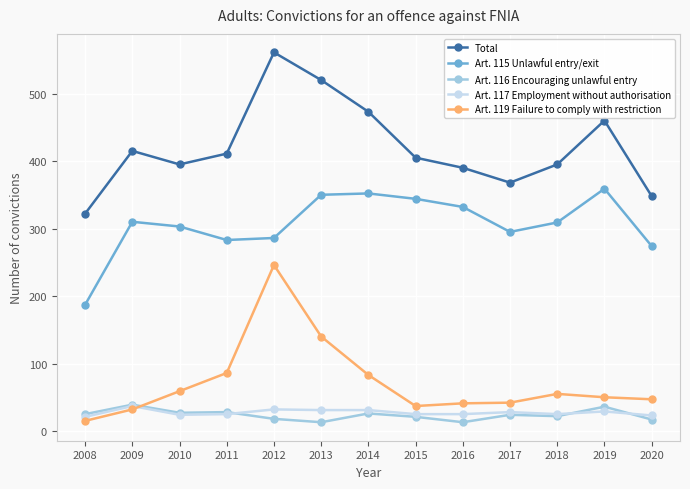

What are all the series names shown in the legend?

Total, Art. 115 Unlawful entry/exit, Art. 116 Encouraging unlawful entry, Art. 117 Employment without authorisation, Art. 119 Failure to comply with restriction